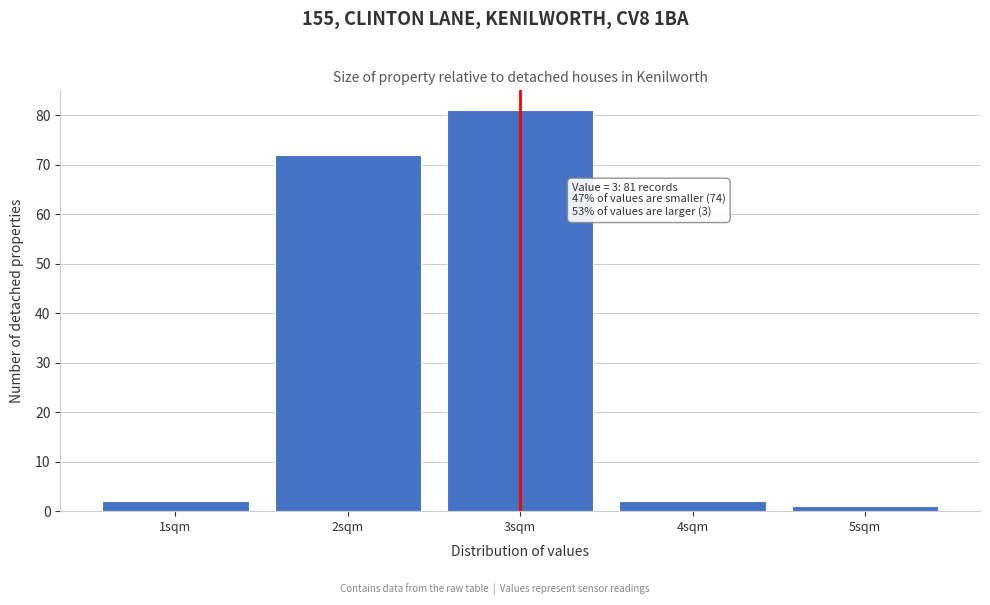

Reading left to right, extract all data points from this chart.

2	72	81	2	1